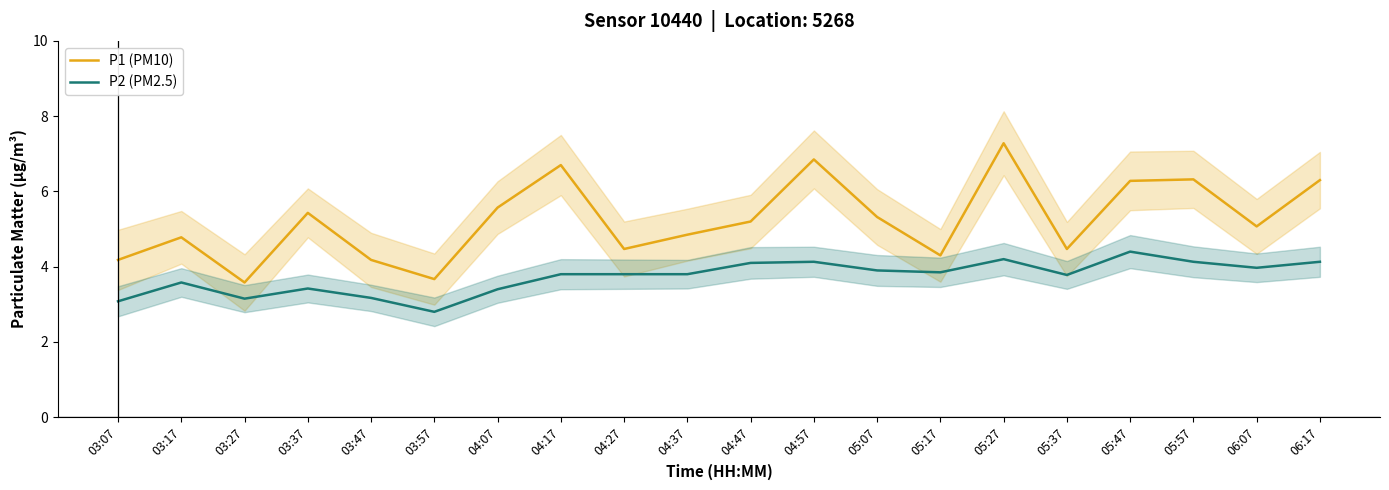

What is the value of the P1 (PM10) point at the 9th from the left?

4.5